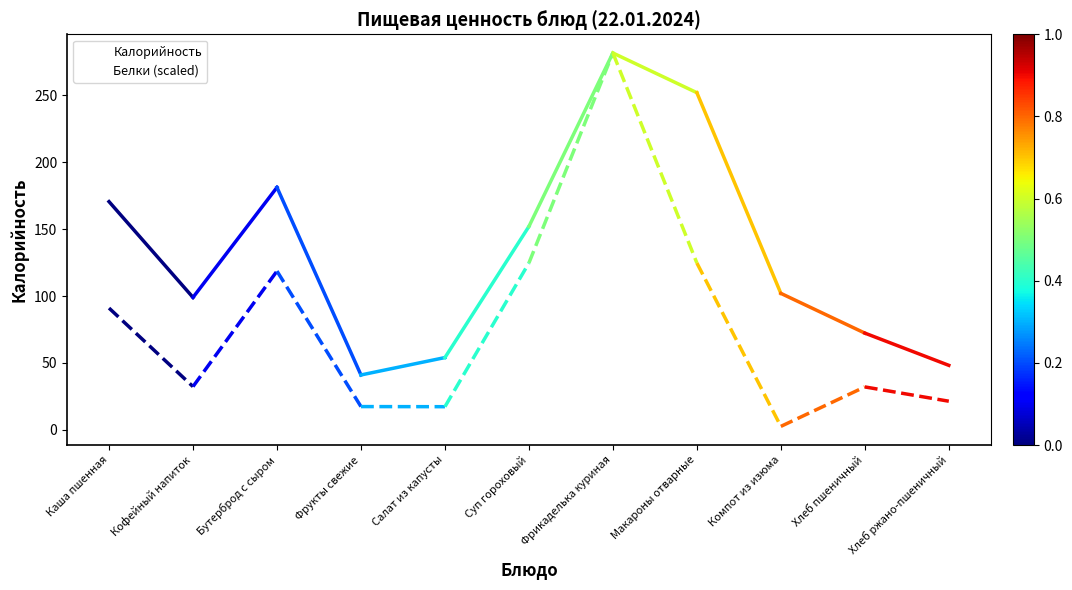

What is the difference between the highest and lowest values at Хлеб ржано-пшеничный?

26.8